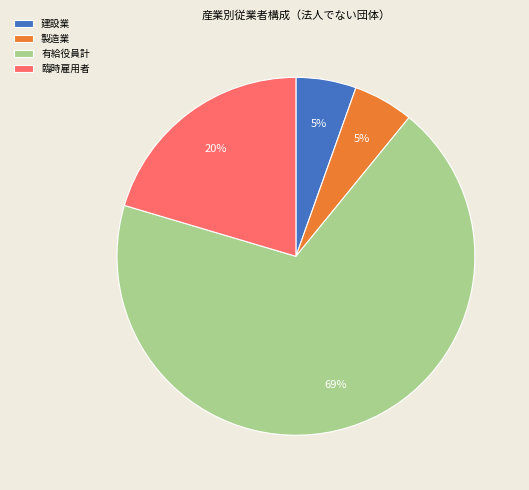

How many slices are in this pie chart?

4